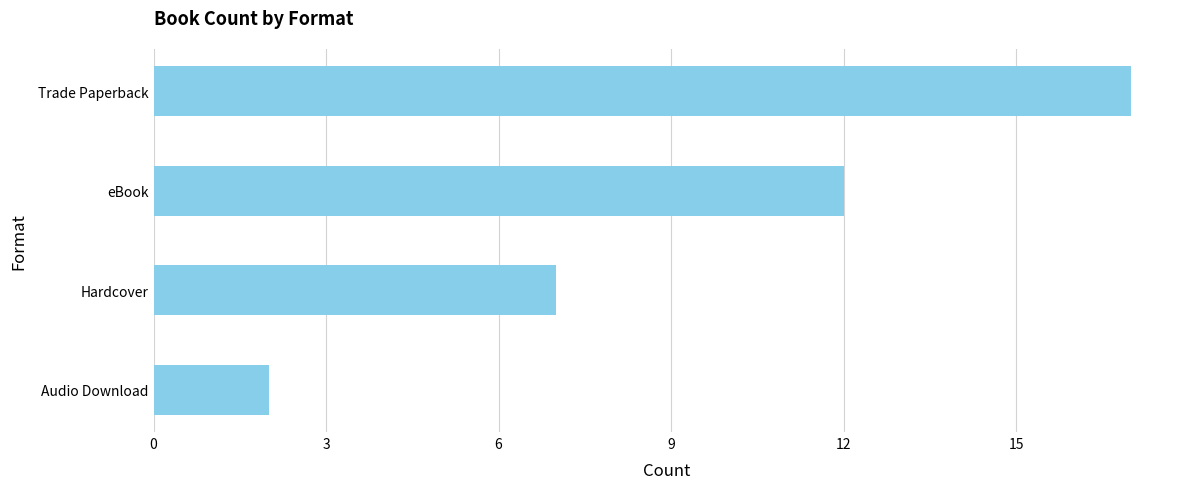

What is the minimum value shown in the chart?

2